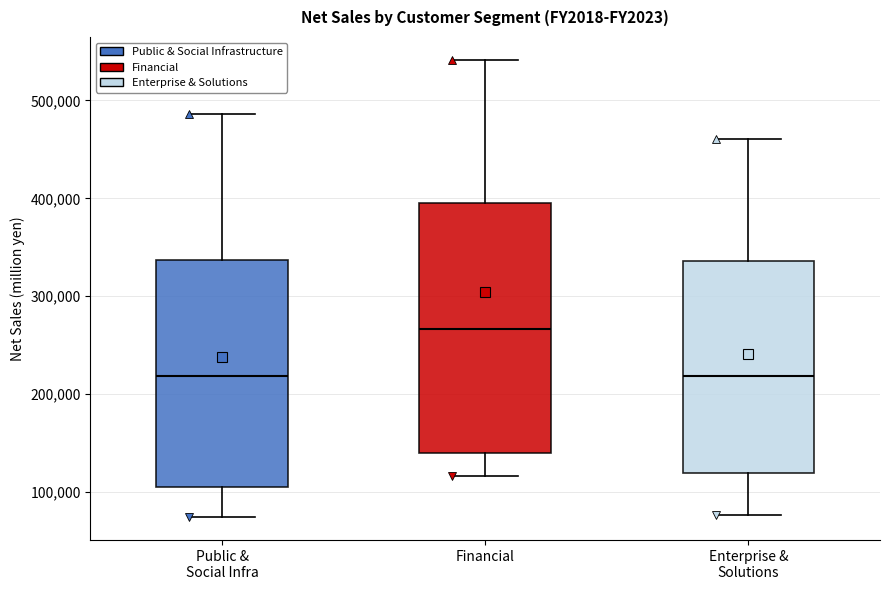

Reading left to right, read every box against the y-axis: the position of its median line, the range the box covers, and the ends of its whiskers. The values are not printed on the chart, so give them approximately, as read against the axis.

Public & Social Infra: median 220000, box 110000 to 340000, whiskers 70000 to 490000
Financial: median 270000, box 140000 to 390000, whiskers 120000 to 540000
Enterprise & Solutions: median 220000, box 120000 to 340000, whiskers 80000 to 460000